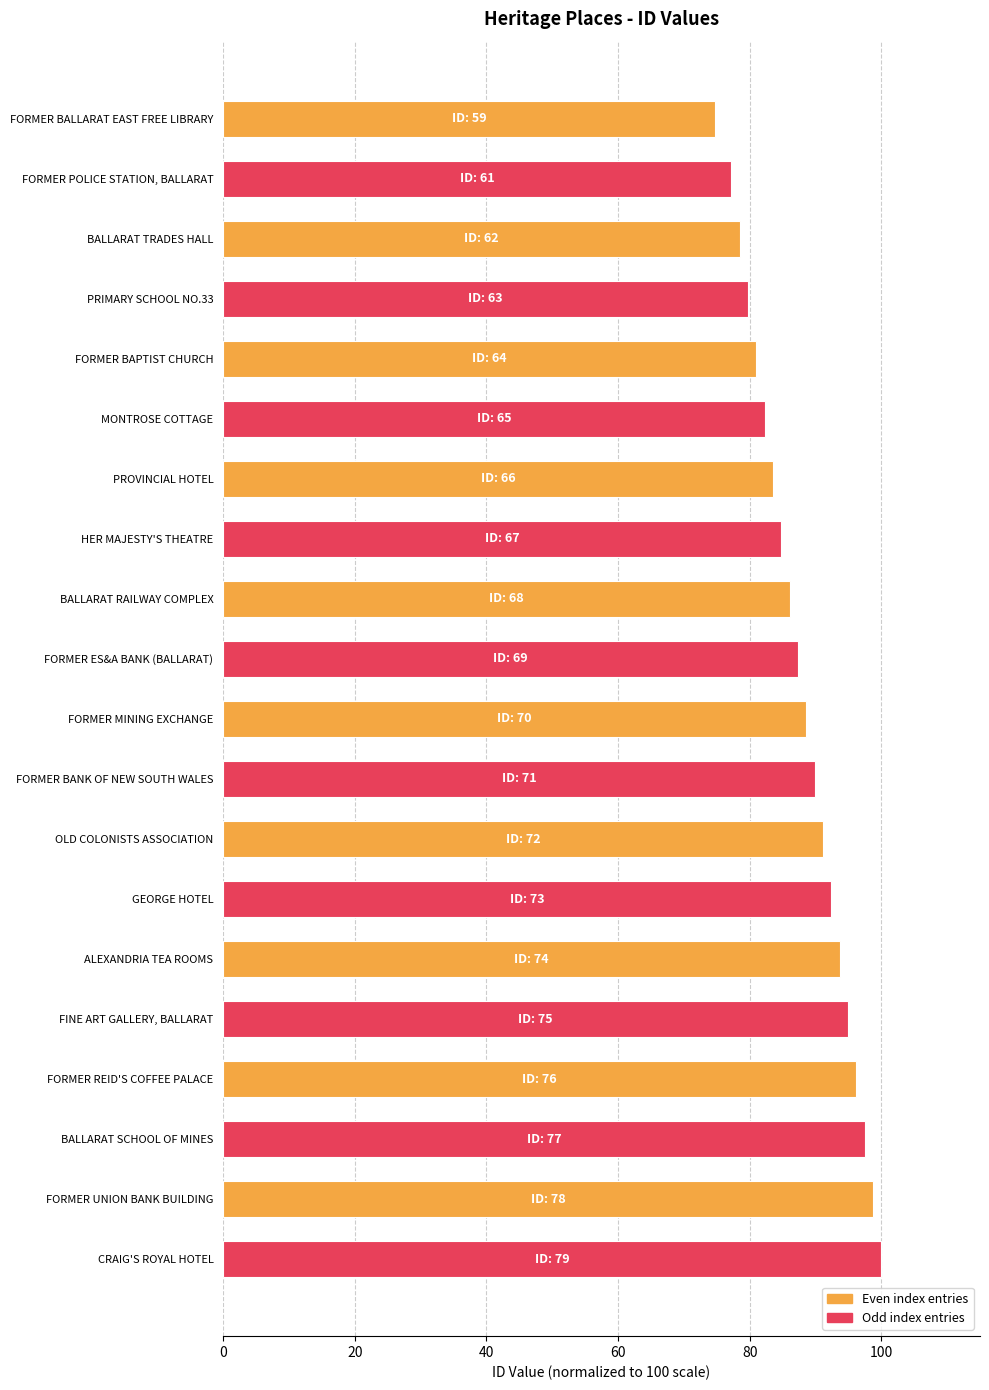

List the labels in order of value, smallest first.

FORMER BALLARAT EAST FREE LIBRARY, FORMER POLICE STATION, BALLARAT, BALLARAT TRADES HALL, PRIMARY SCHOOL NO.33, FORMER BAPTIST CHURCH, MONTROSE COTTAGE, PROVINCIAL HOTEL, HER MAJESTY'S THEATRE, BALLARAT RAILWAY COMPLEX, FORMER ES&A BANK (BALLARAT), FORMER MINING EXCHANGE, FORMER BANK OF NEW SOUTH WALES, OLD COLONISTS ASSOCIATION, GEORGE HOTEL, ALEXANDRIA TEA ROOMS, FINE ART GALLERY, BALLARAT, FORMER REID'S COFFEE PALACE, BALLARAT SCHOOL OF MINES, FORMER UNION BANK BUILDING, CRAIG'S ROYAL HOTEL